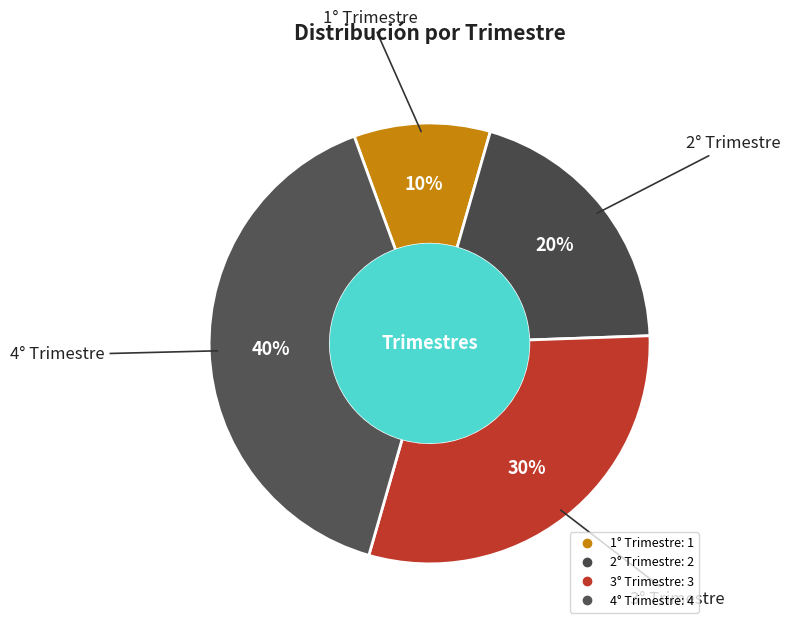

Does 1° Trimestre represent more than half of the total?

No